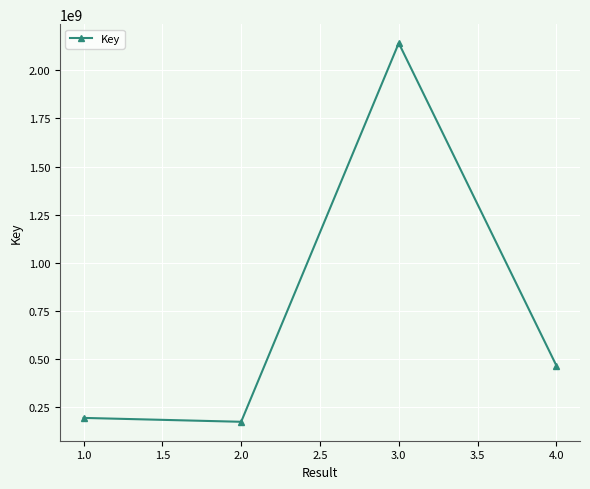

How many lines are shown in the chart?

1